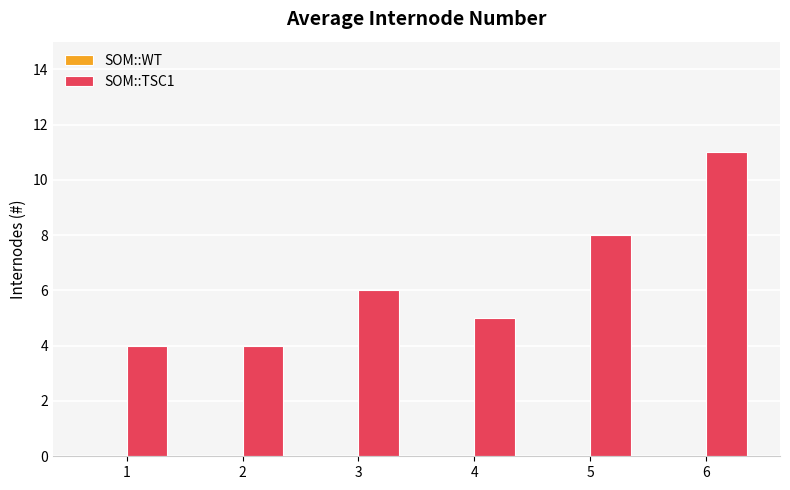

Reading left to right, transcribe all the data shown in this chart.

1=4	2=4	3=6	4=5	5=8	6=11